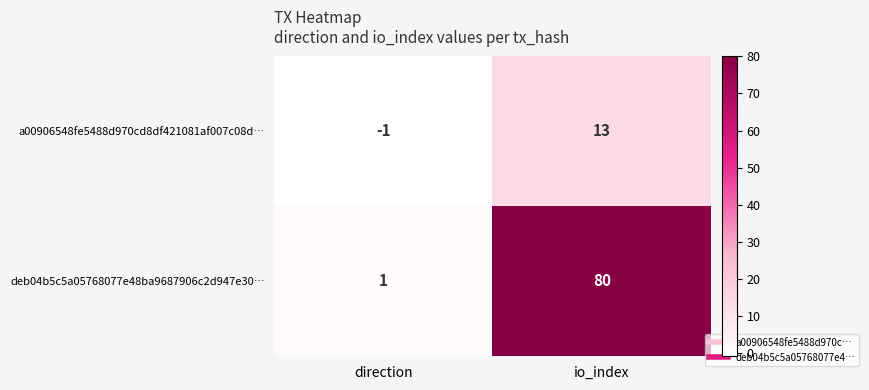

At which category is the sum across all series the highest?

io_index